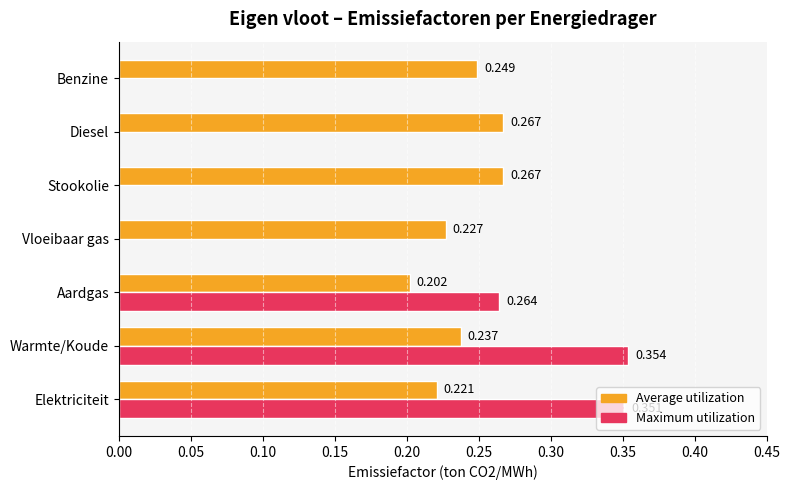

Which category has the highest value in the Maximum utilization series?

Warmte/Koude